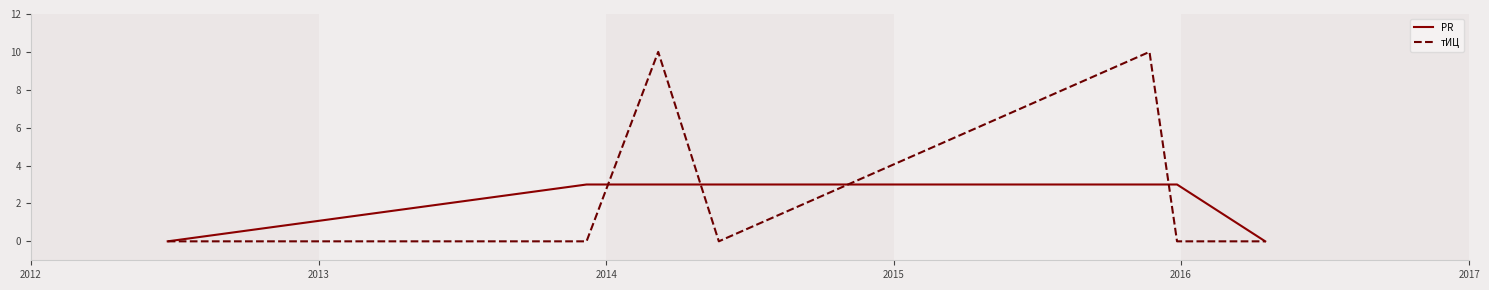

How many тИЦ values are between 0 and 10?

7